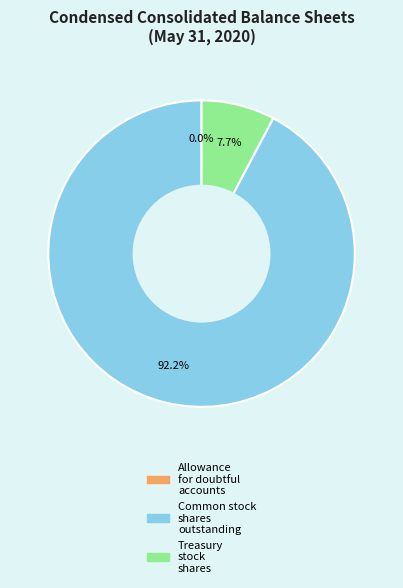

Which slice represents more than half of the pie?

Common stock shares outstanding